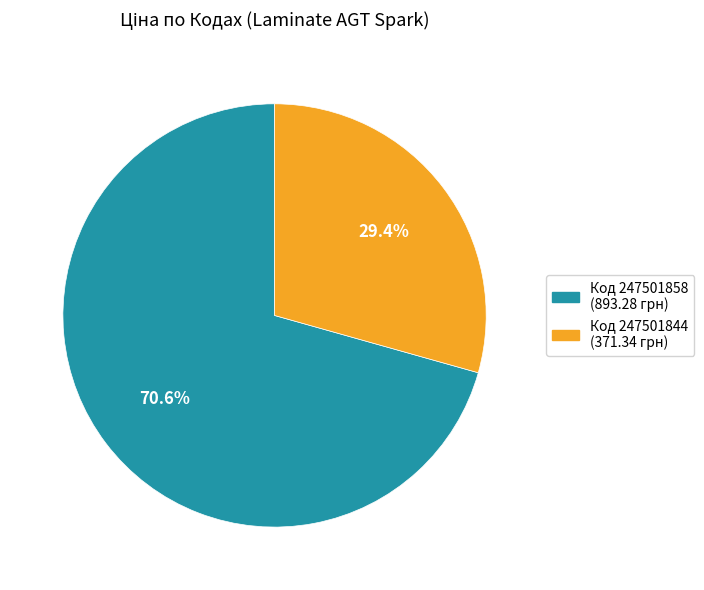

Is there a majority slice in this chart?

Yes